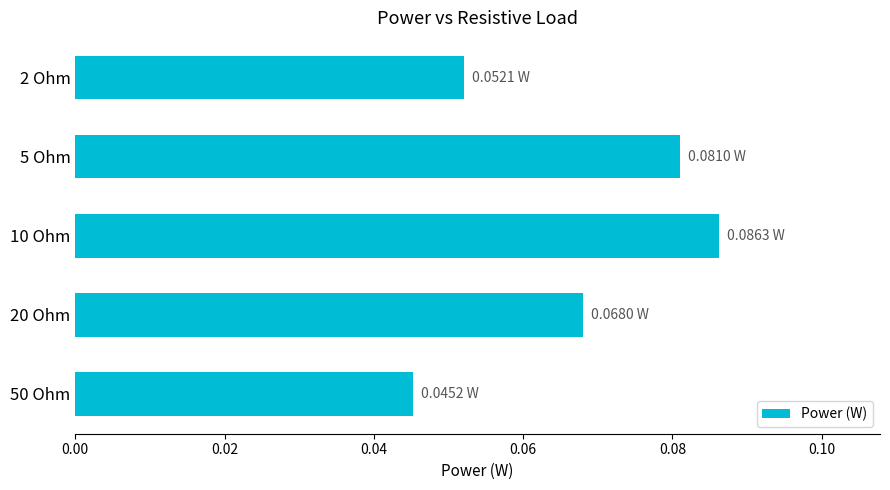

List the labels in order of value, smallest first.

50 Ohm, 2 Ohm, 20 Ohm, 5 Ohm, 10 Ohm